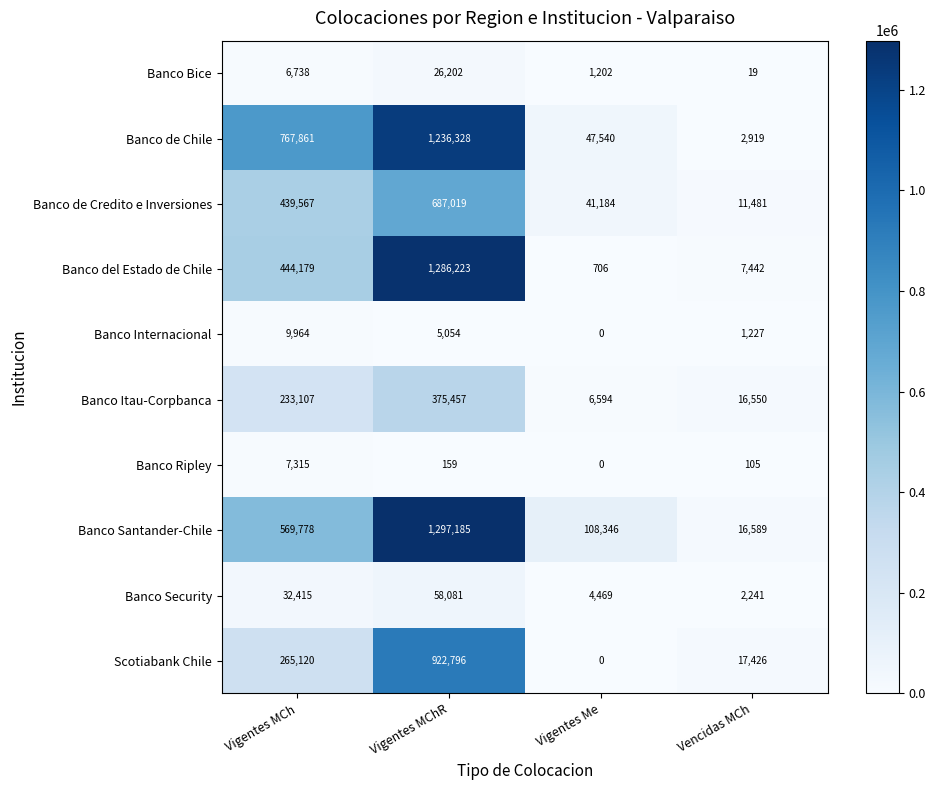

True or false: Banco Santander-Chile has a value of 16589 at Vencidas MCh.

True